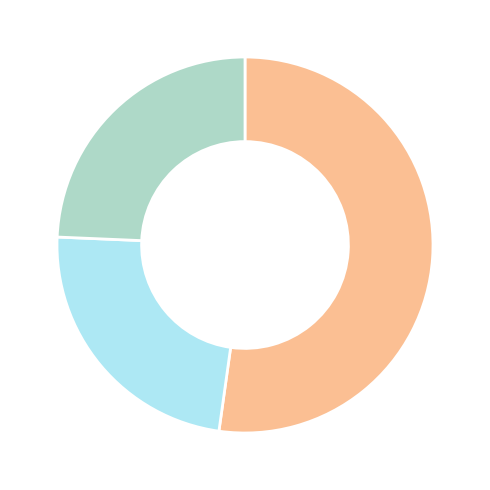

Is there any slice that represents more than half of the pie?

Yes